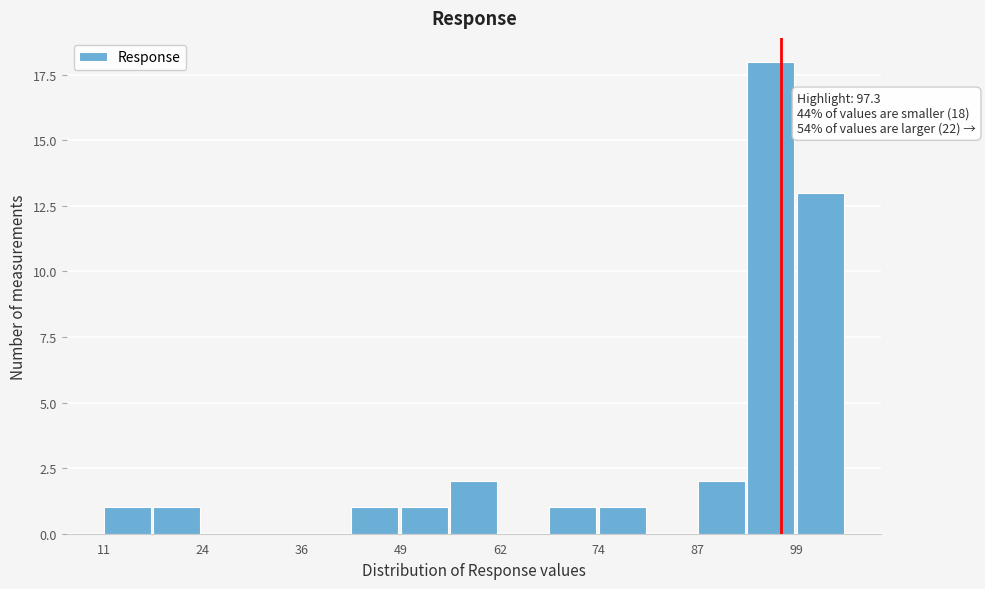

Around what value on the x-axis is the tallest bar? Give the approximate position of its centre, as read against the axis.

96